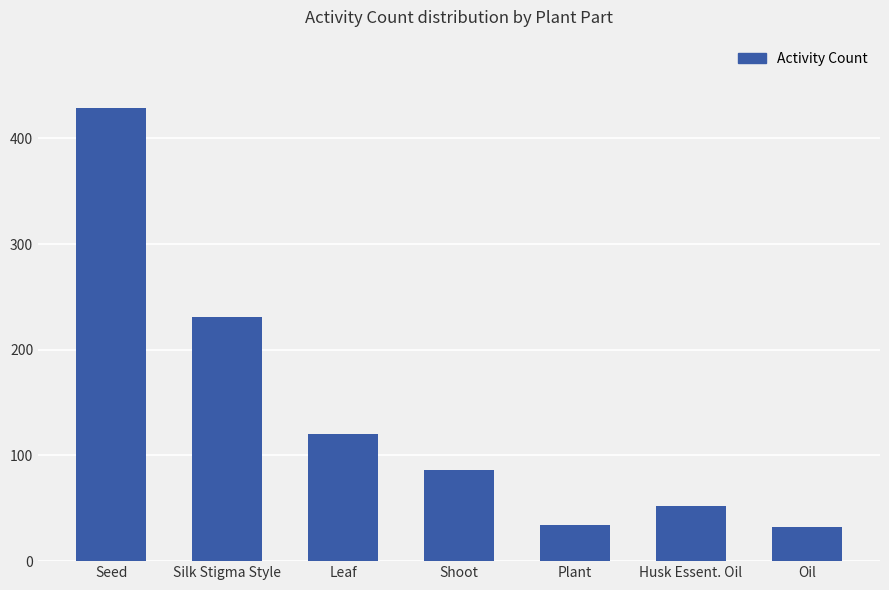

What is the maximum value shown in the chart?

429